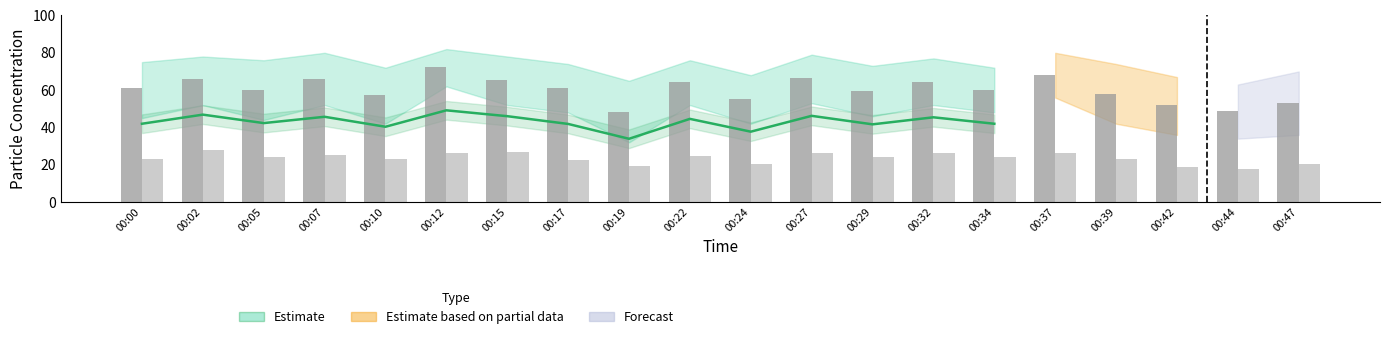

At which category is the sum across all series the highest?

00:12